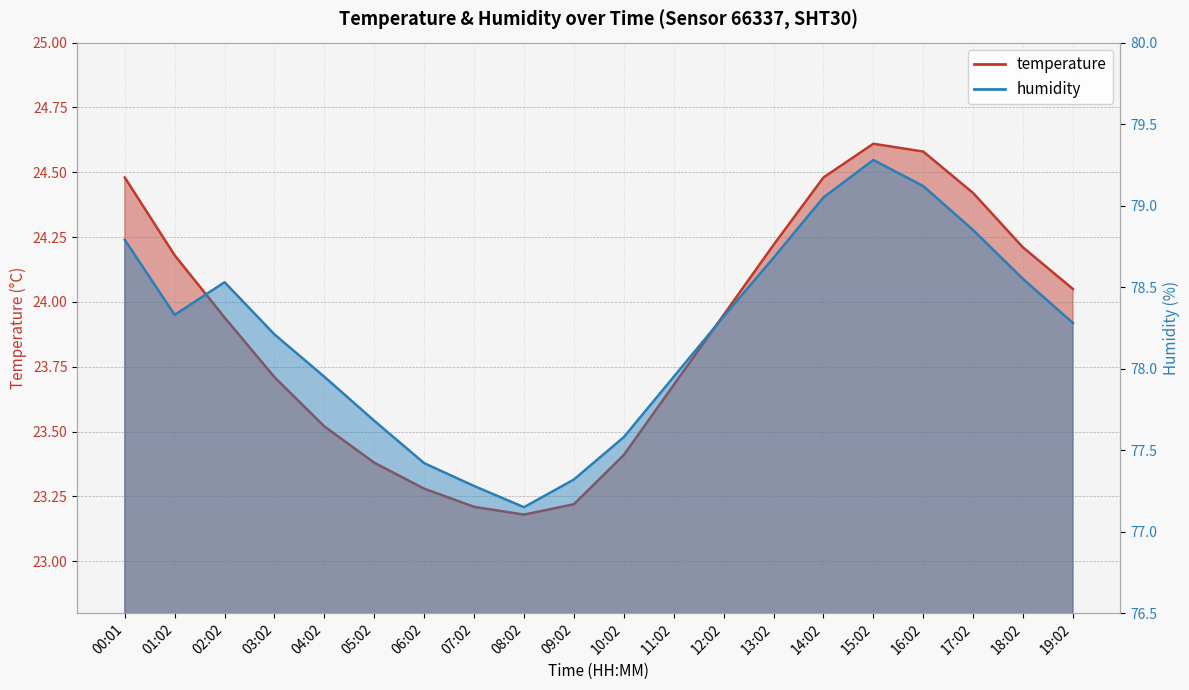

Reading left to right, what are all the values shown in this chart?

temperature: 24.5	24.2	23.9	23.7	23.5	23.4	23.3	23.2	23.2	23.2	23.4	23.7	23.9	24.2	24.5	24.6	24.6	24.4	24.2	24.1
humidity: 78.8	78.3	78.5	78.2	78.0	77.7	77.4	77.3	77.2	77.3	77.6	78.0	78.3	78.7	79.0	79.3	79.1	78.8	78.5	78.3